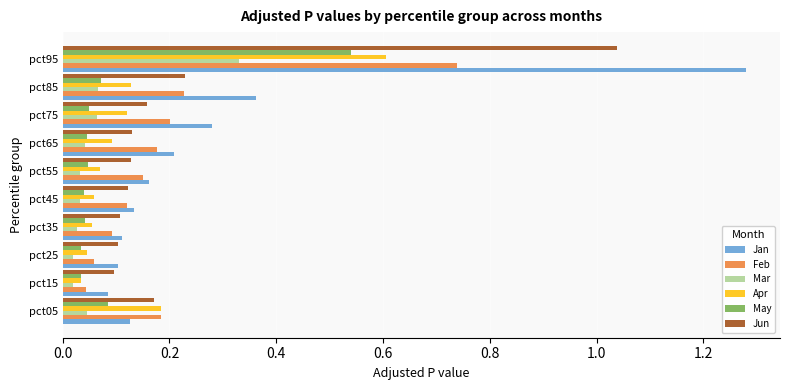

At how many categories does at least one series exceed 0?

10